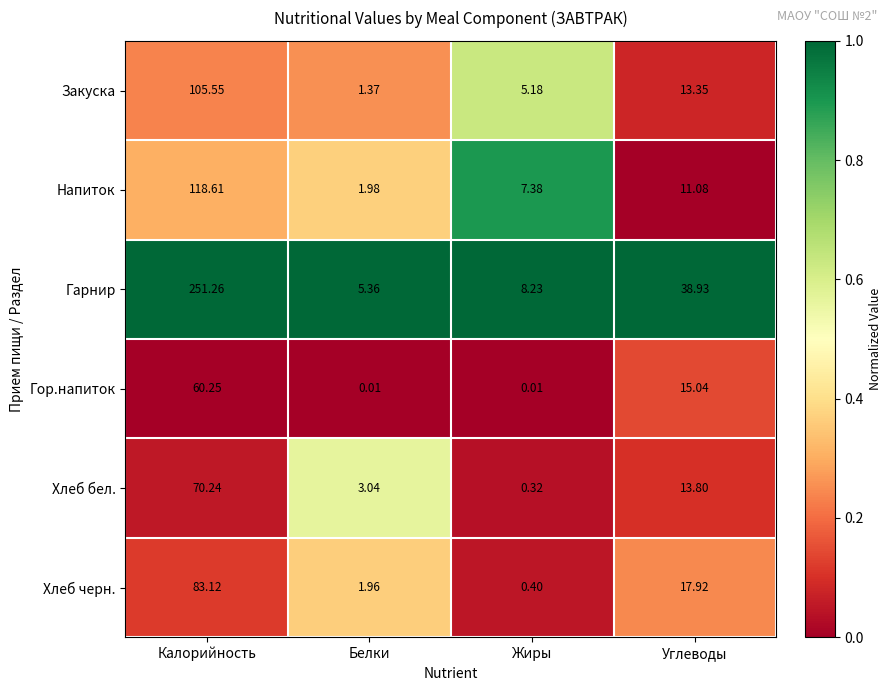

How many categories are shown in the chart?

4